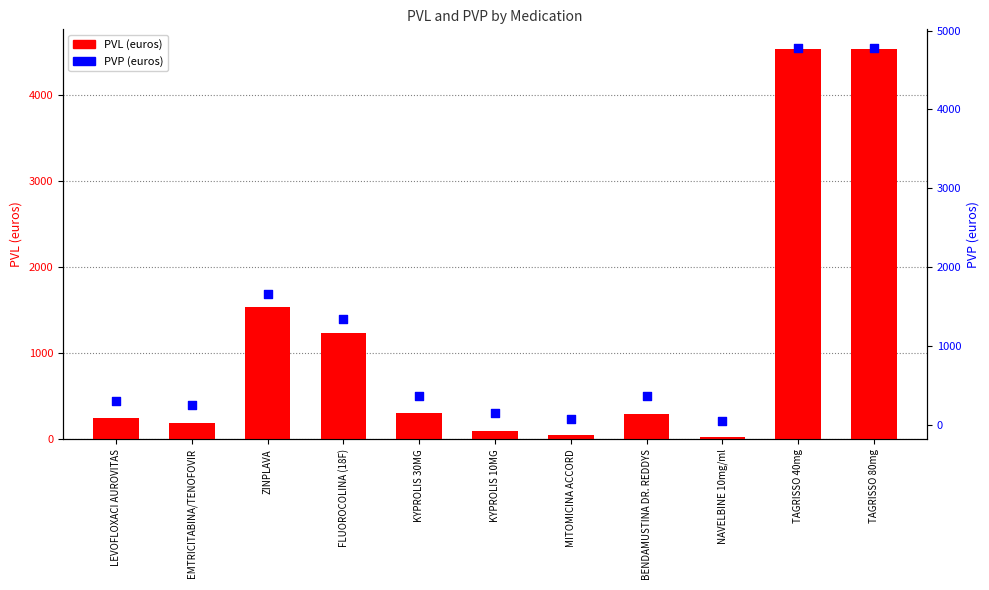

Which series has the largest Y range (max minus min)?

PVP (euros)